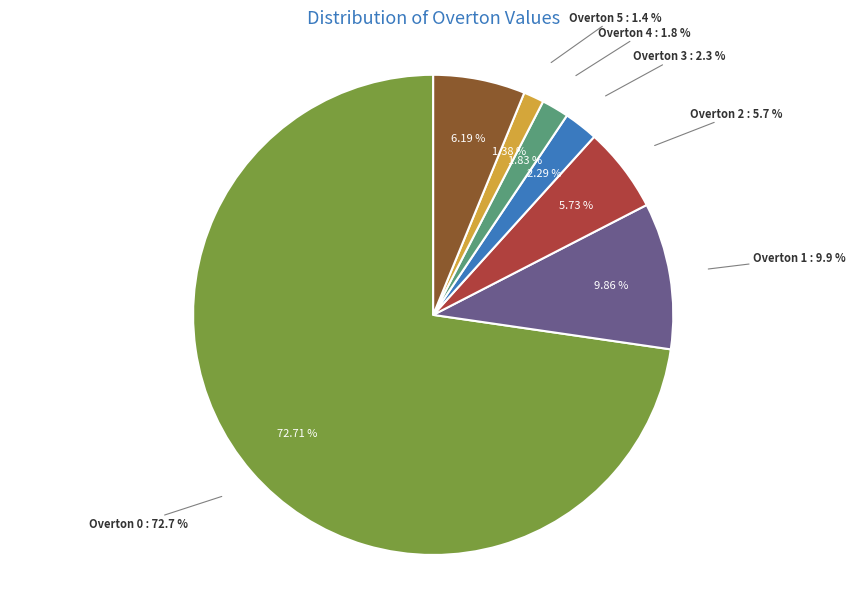

Is the sum of 0 and 13 greater than half?

No